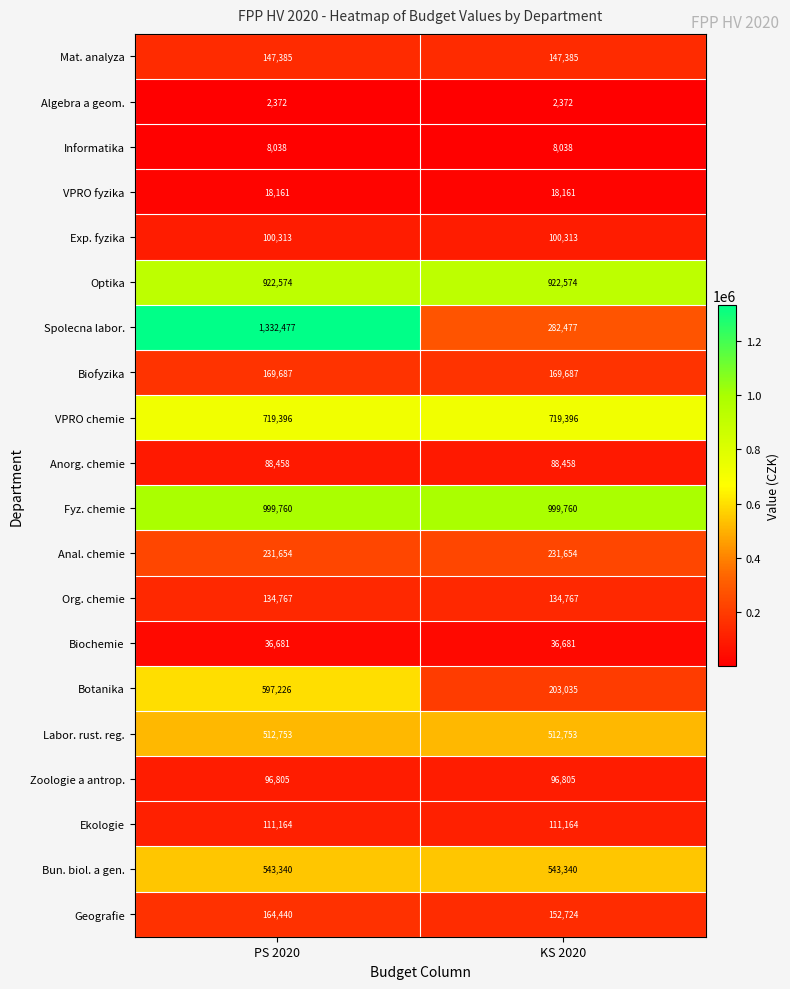

What is the sum of the VPRO chemie values at KS 2020 and PS 2020?

1438792